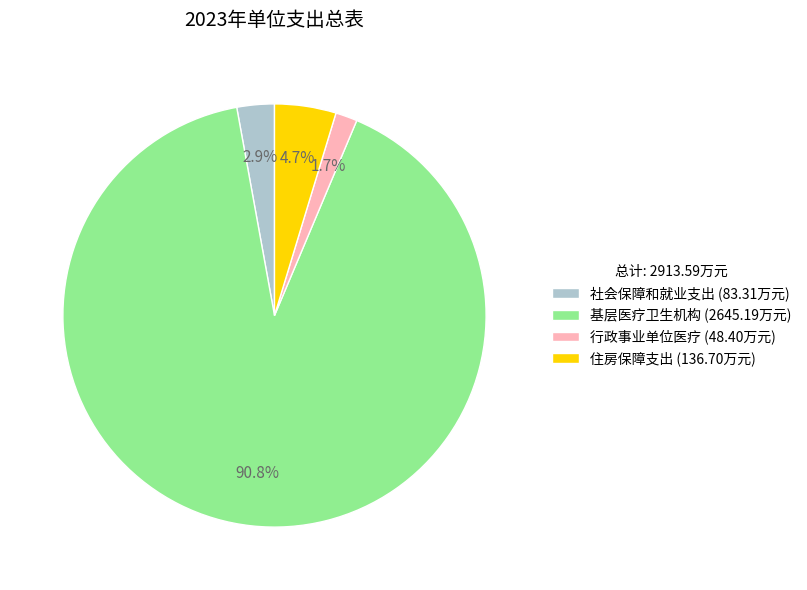

Do 行政事业单位医疗 (48.40万元) and 基层医疗卫生机构 (2645.19万元) together represent more than half of the pie?

Yes